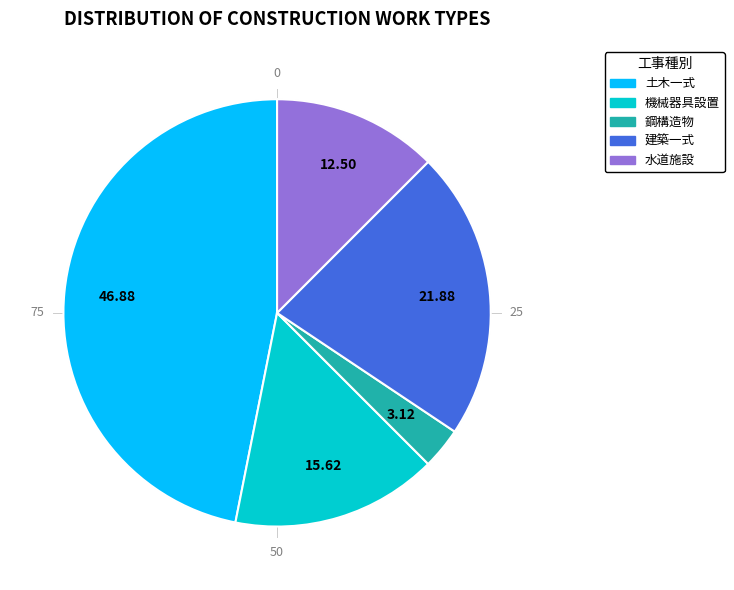

What is the ratio of the value at 水道施設 to the value at 鋼構造物?

4.0